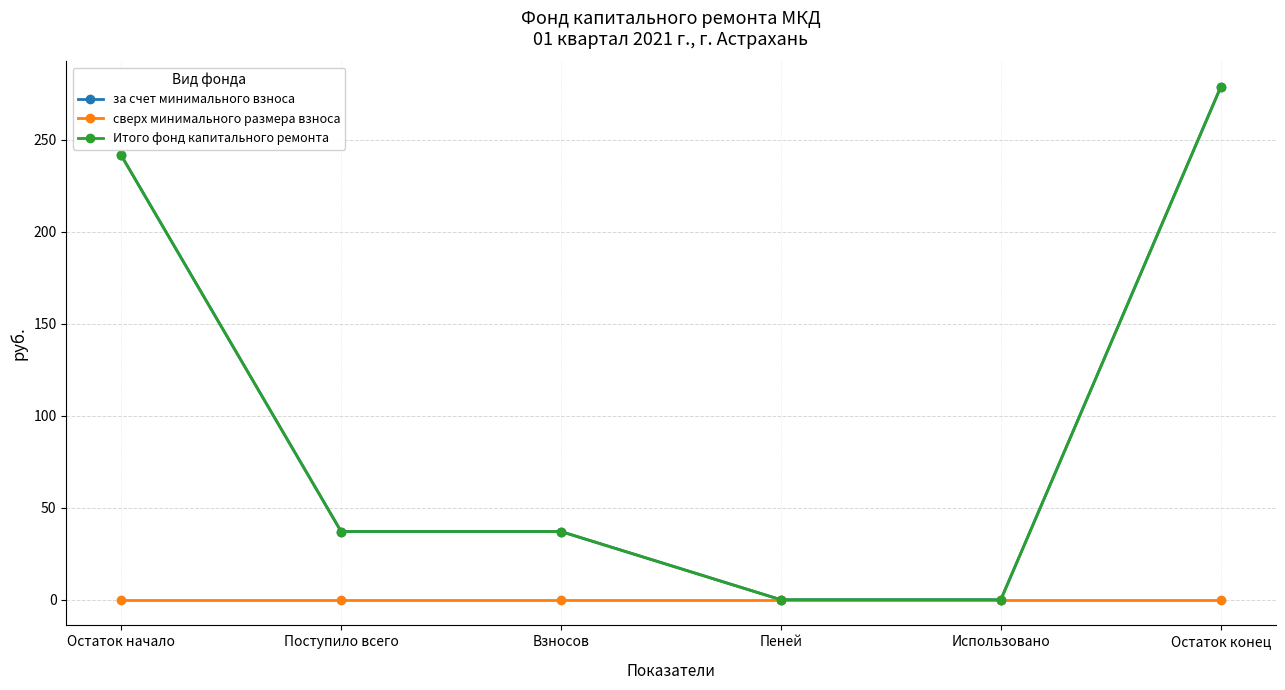

Is it true that Итого фонд капитального ремонта equals 241.5 at Остаток начало?

True